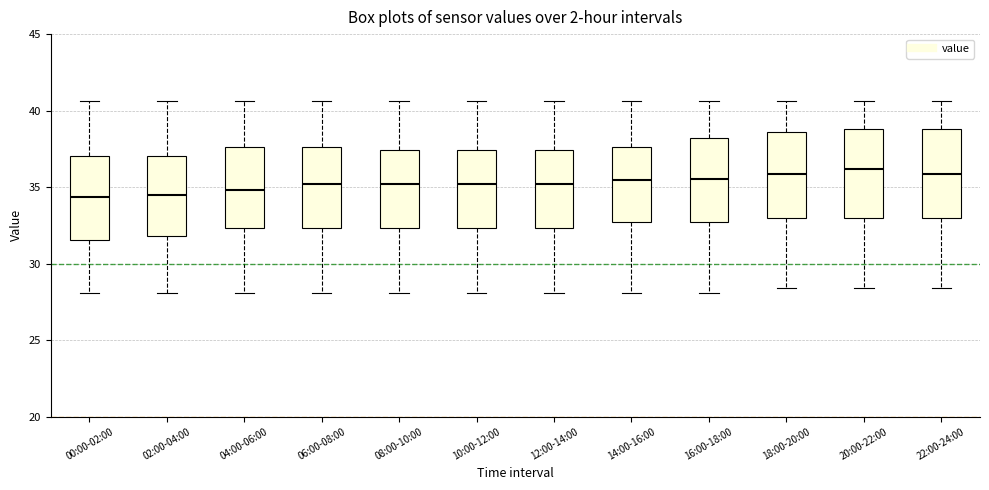

Where is the lower edge of the box for 06:00-08:00 on the y-axis? The values are not printed on the chart, so give them approximately, as read against the axis.

32.5